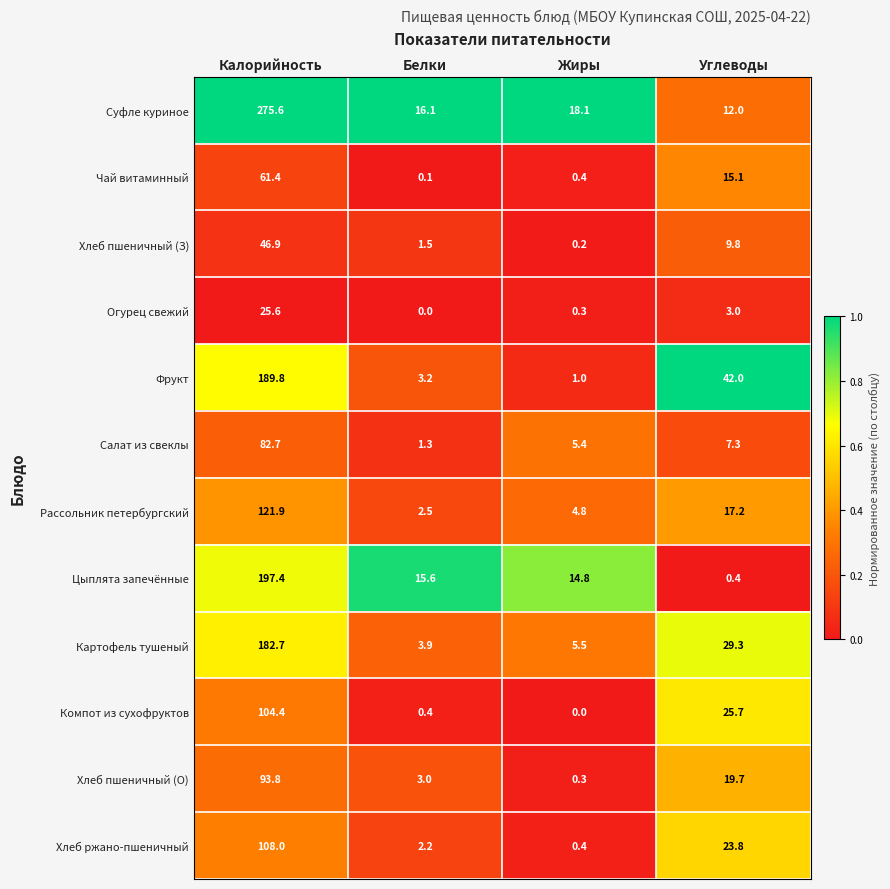

List the series in order of their peak value, lowest first.

Огурец свежий, Хлеб пшеничный (З), Чай витаминный, Салат из свеклы, Хлеб пшеничный (О), Компот из сухофруктов, Хлеб ржано-пшеничный, Рассольник петербургский, Картофель тушеный, Фрукт, Цыплята запечённые, Суфле куриное